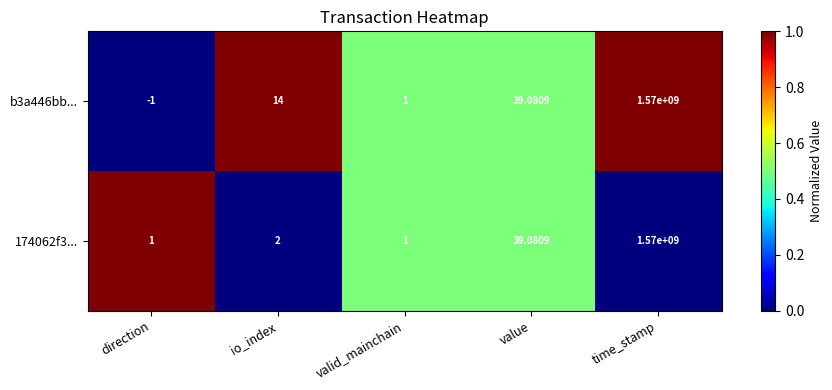

At which label is b3a446bb... closest to 784999999?

value